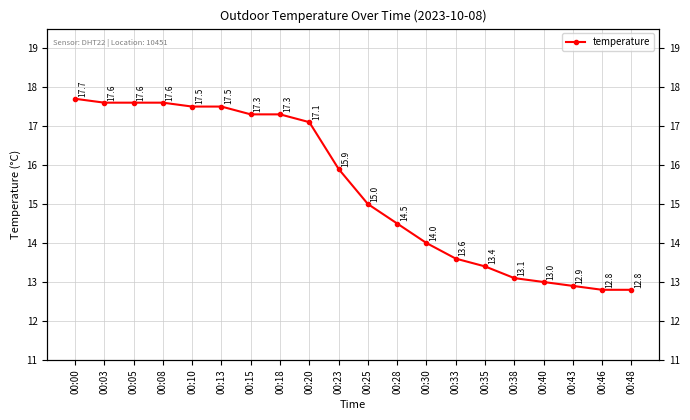

What is the value of the 10th point from the left?

15.9